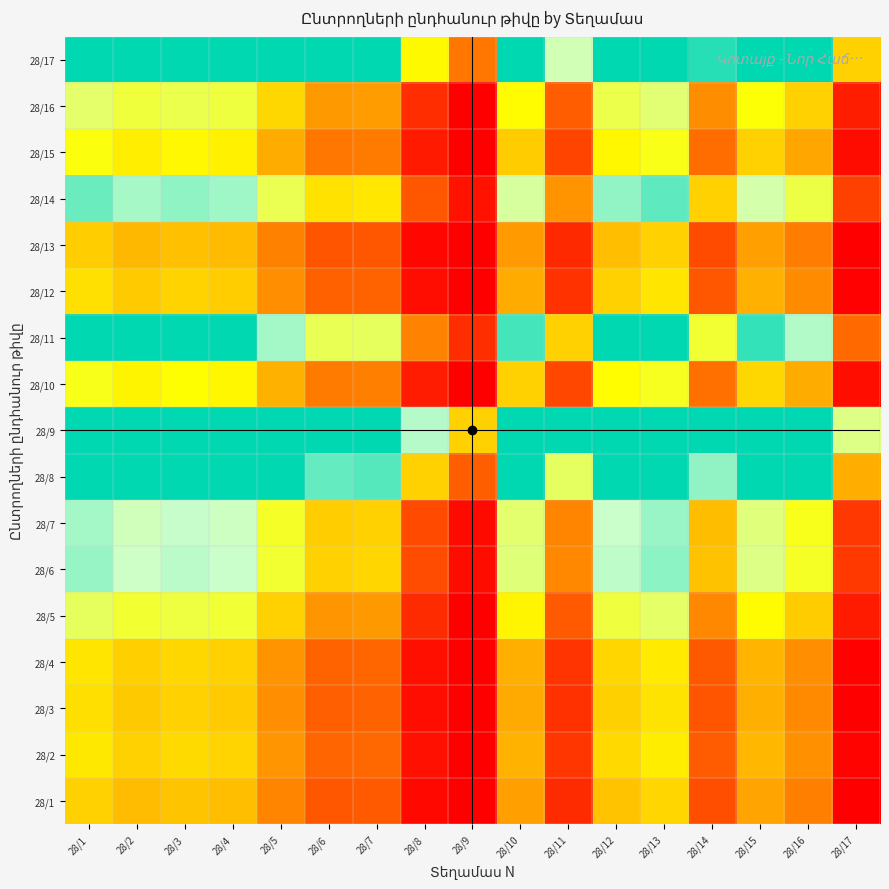

Which has a higher value, 28/10 or 28/2?

28/2